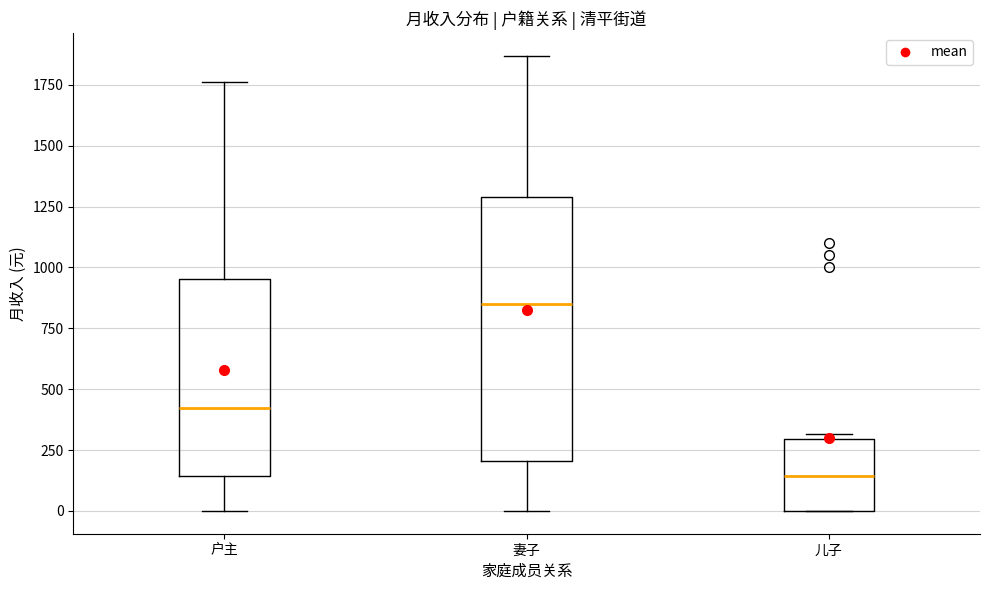

Where is the upper edge of the box for 儿子 on the y-axis? The values are not printed on the chart, so give them approximately, as read against the axis.

300